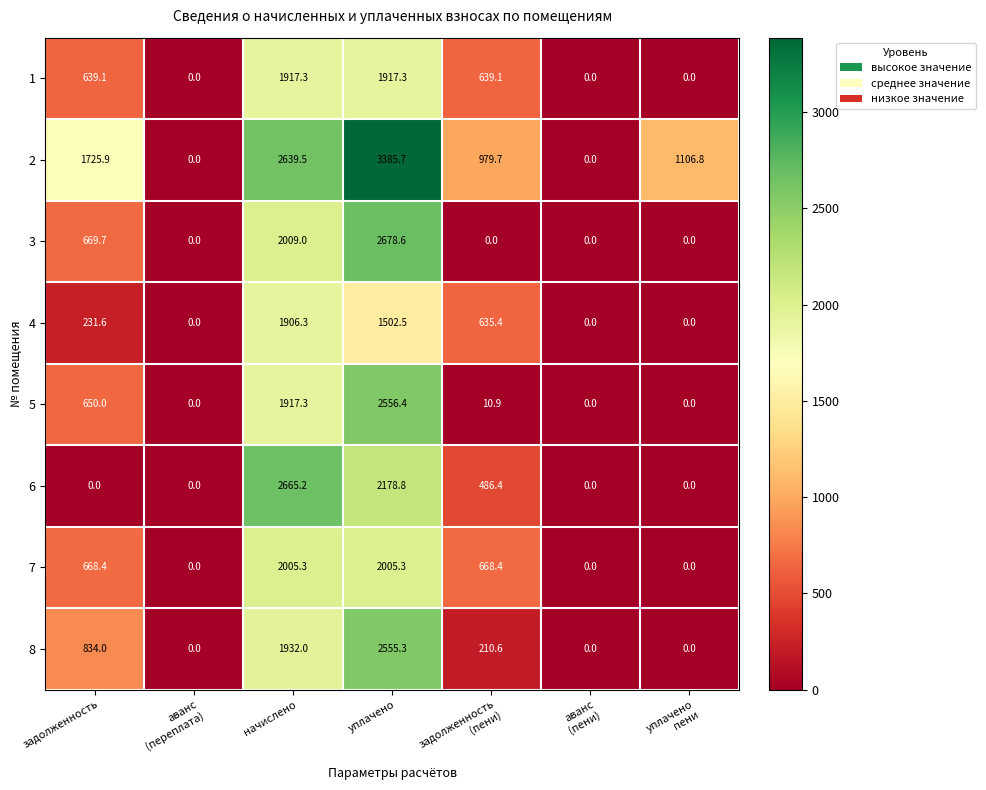

List the series in order of their peak value, lowest first.

4, 1, 7, 8, 5, 6, 3, 2